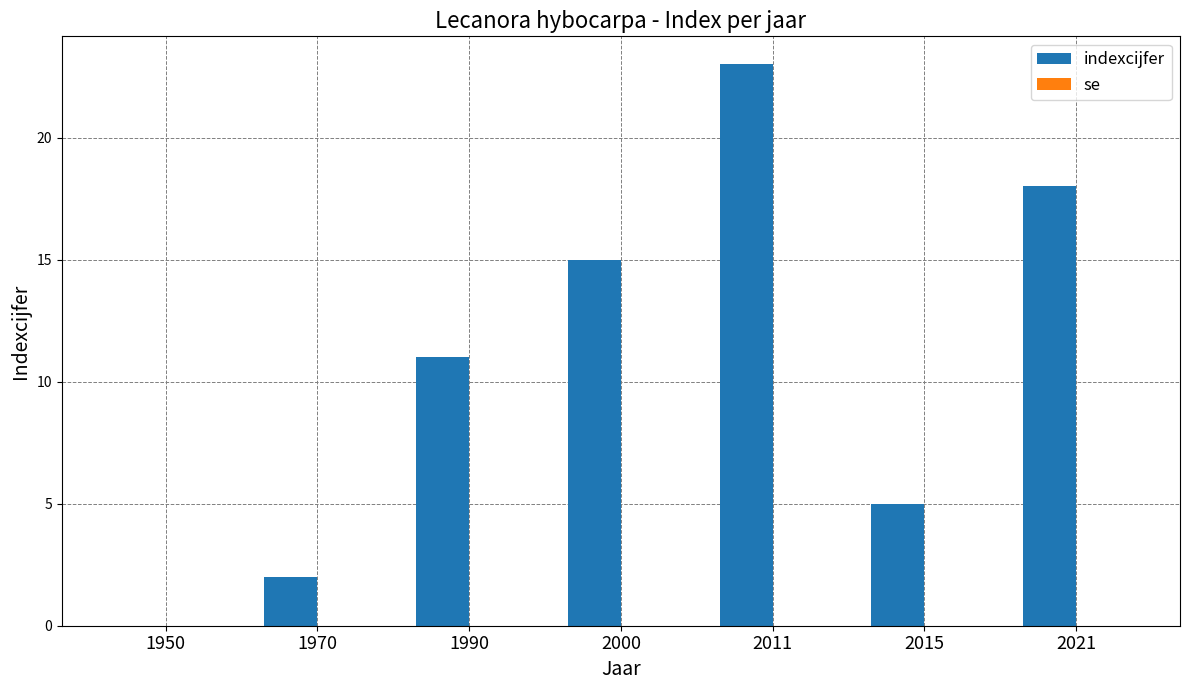

True or false: the data shows 18 at 2021.

True